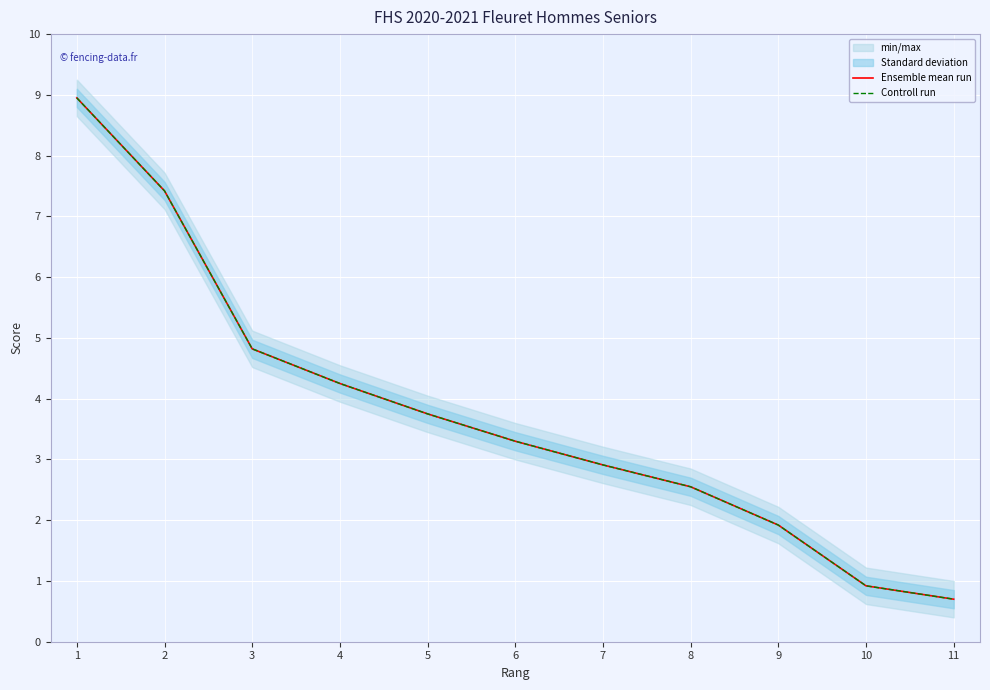

The value of Ensemble mean run at 6 is 3.3. True or false?

True